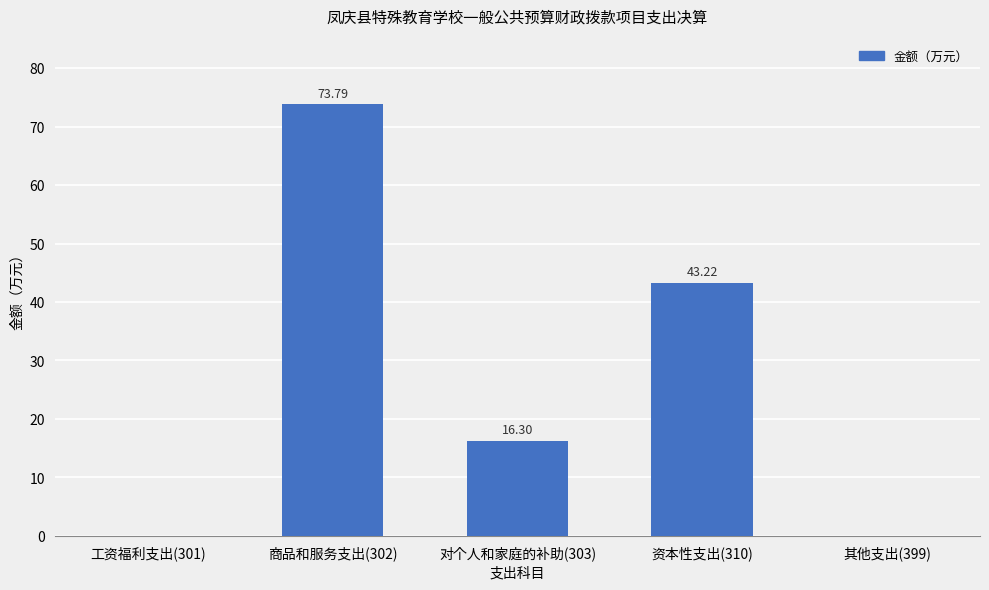

Between 对个人和家庭的补助(303) and 资本性支出(310), which is larger?

资本性支出(310)